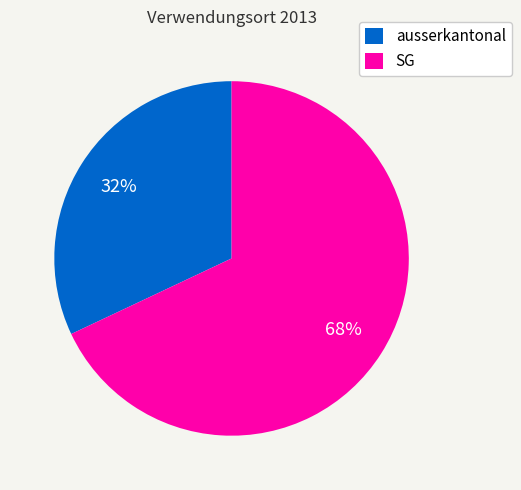

How many slices are in this pie chart?

2